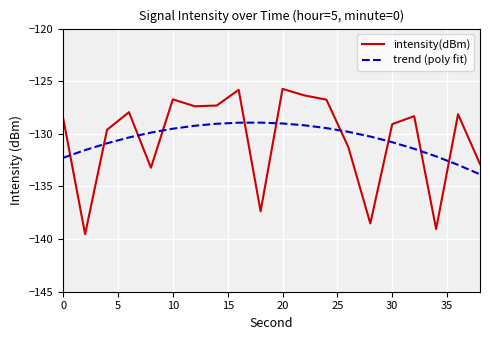

Which series has the largest range (max minus min)?

intensity(dBm)